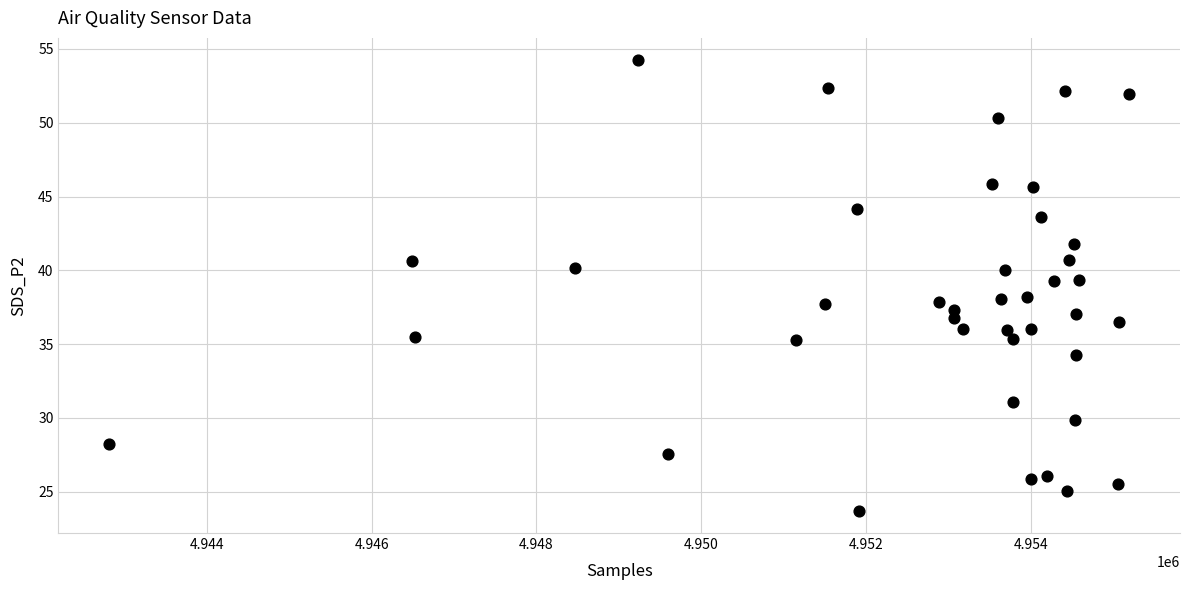

What is the range of Y values (max minus min)?

30.5